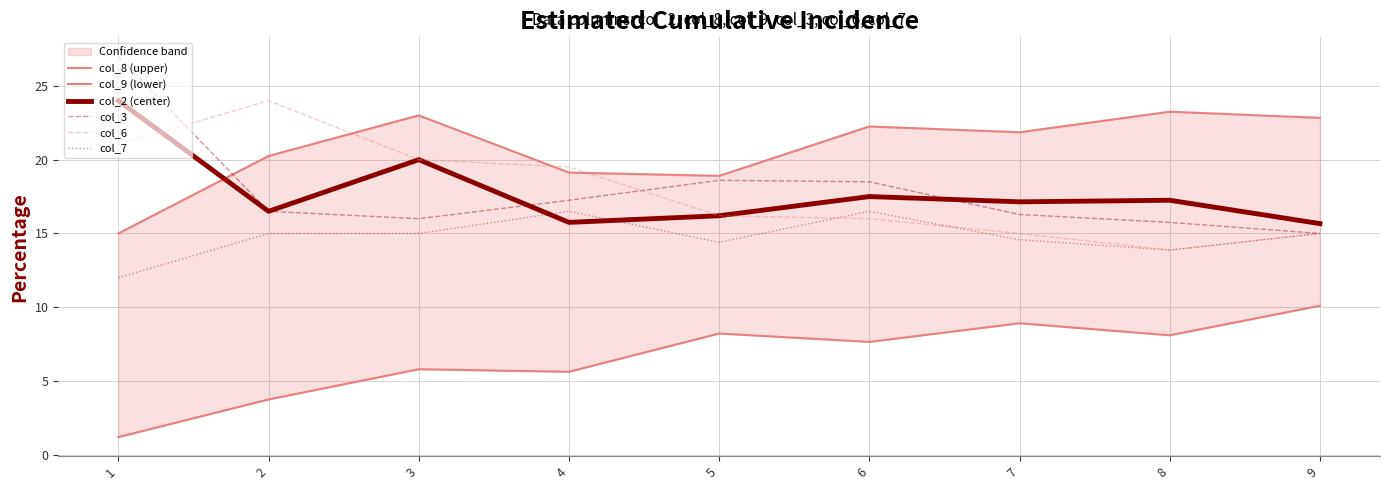

How many interior local peaks does the col_2 (center) series have?

3